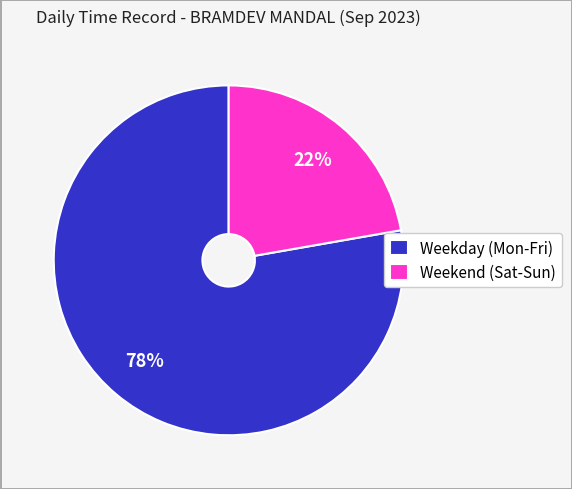

How many slices are in this pie chart?

2